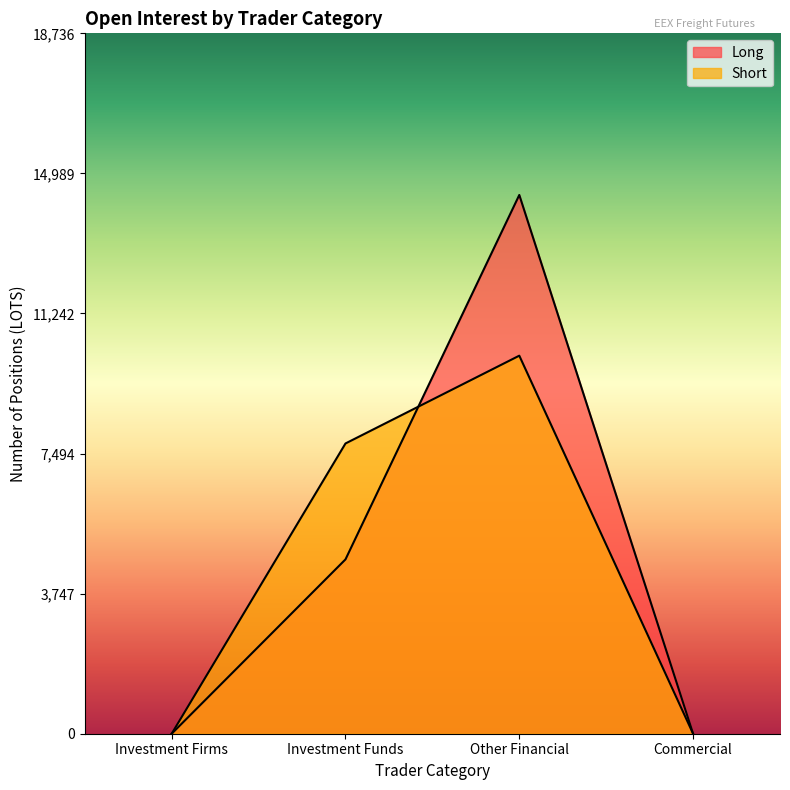

What is the average value of the Long series?

4769.2